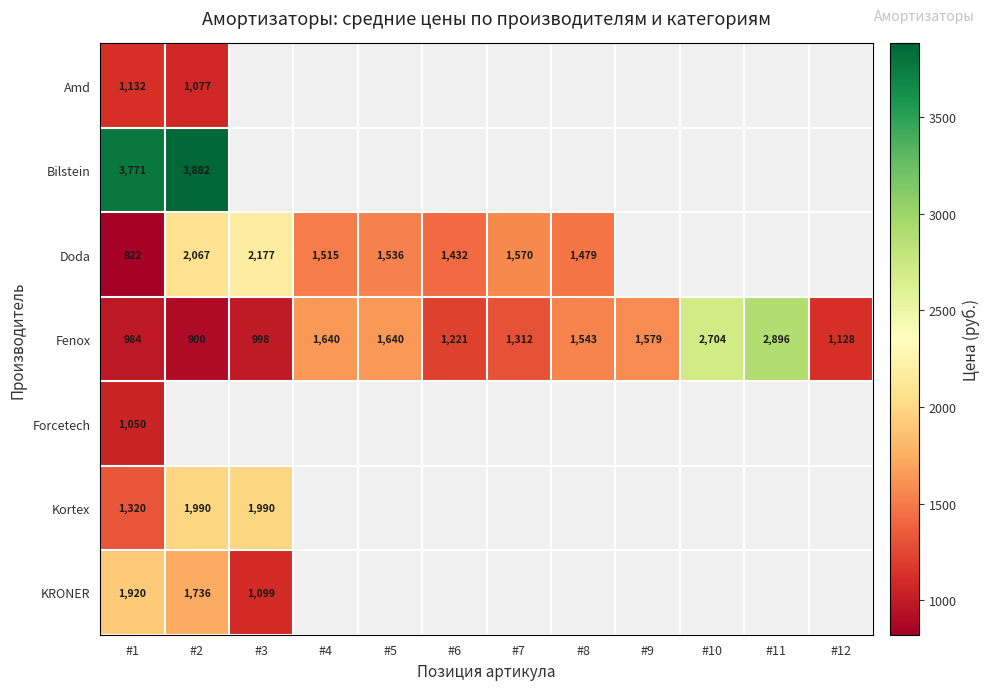

Which has a higher value, #2 or #12?

#12